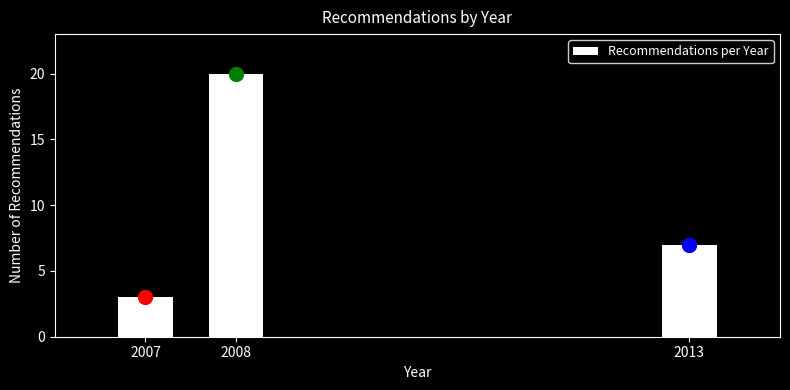

Reading right to left, extract all data points from this chart.

7	20	3